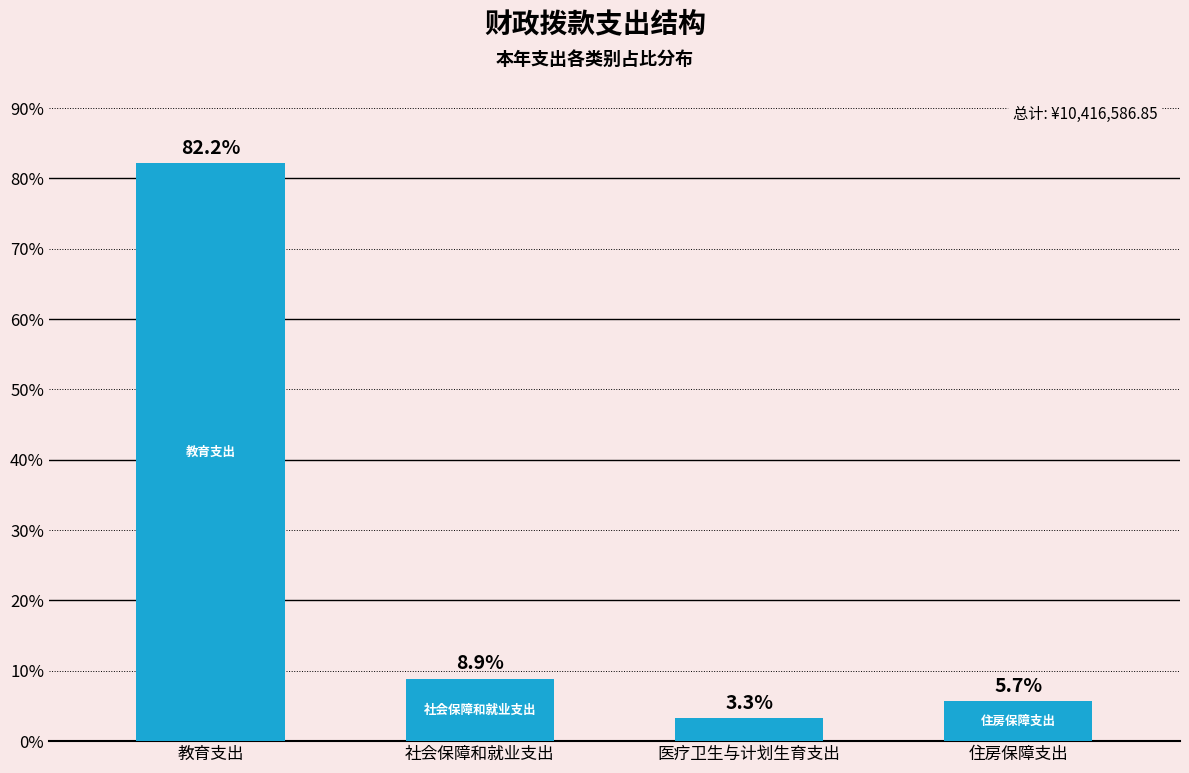

Reading left to right, what are all the values shown in this chart?

82.2	8.9	3.3	5.7